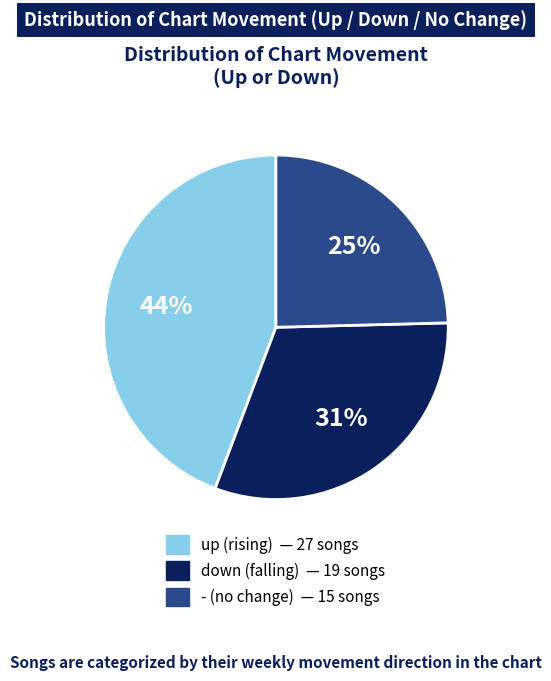

Count the number of slices in the pie.

3